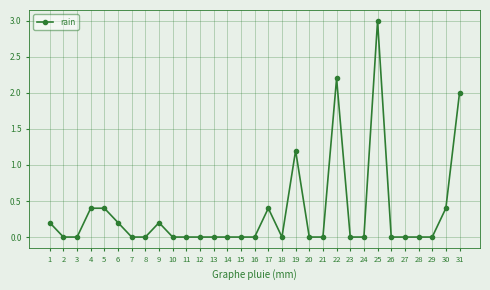

What is the difference between the second highest and second lowest values?

2.2